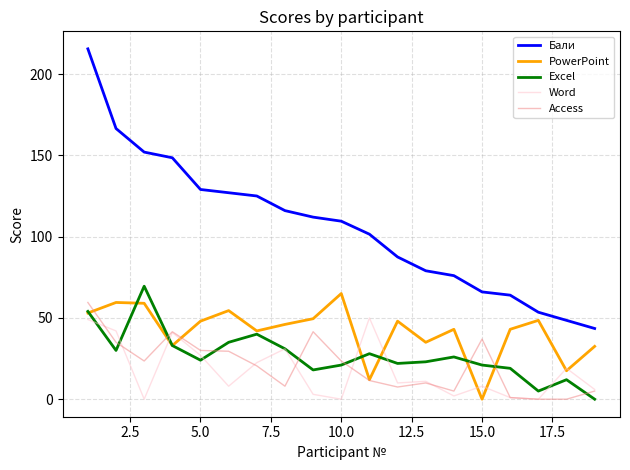

What is the greatest value displayed?

215.5